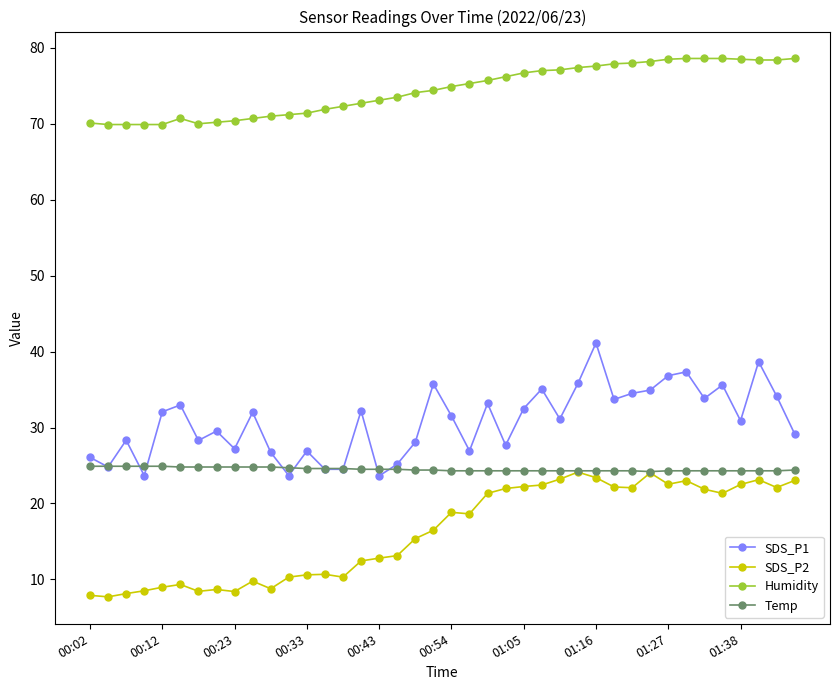

At how many categories does at least one series exceed 68?

40